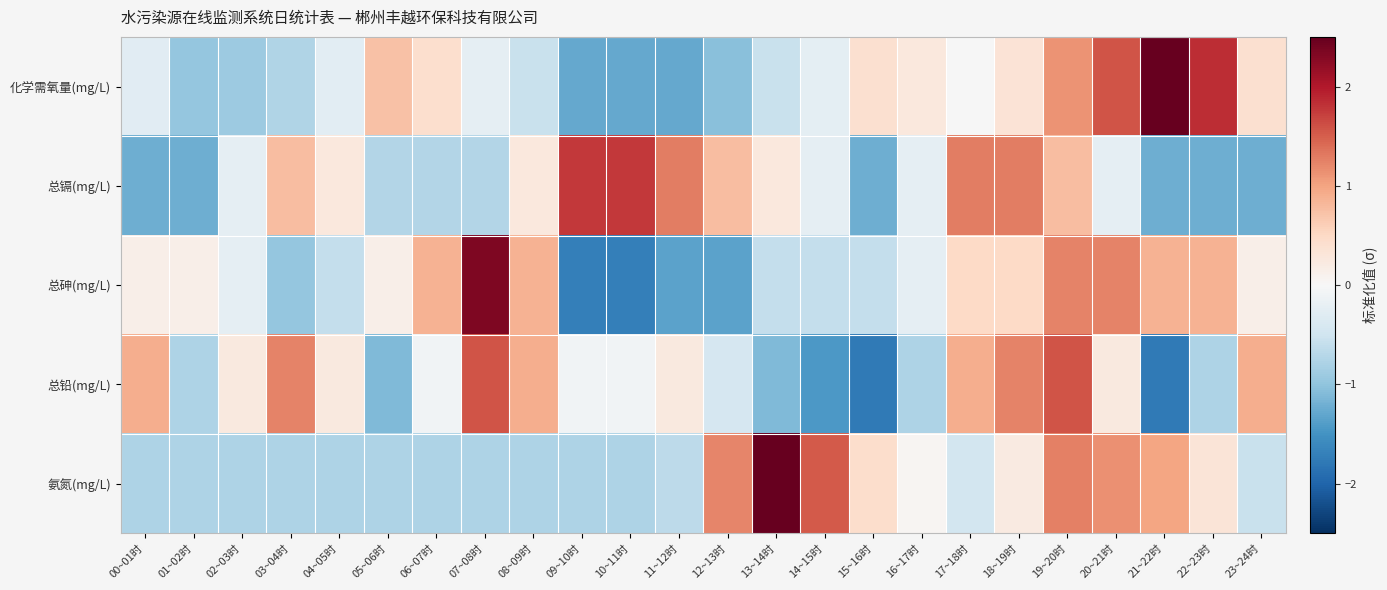

Reading left to right, what are all the values shown in this chart?

化学需氧量(mg/L): 00~01时=-0.3	01~02时=-1.0	02~03时=-0.9	03~04时=-0.7	04~05时=-0.3	05~06时=0.7	06~07时=0.4	07~08时=-0.2	08~09时=-0.6	09~10时=-1.3	10~11时=-1.3	11~12时=-1.3	12~13时=-1.0	13~14时=-0.6	14~15时=-0.2	15~16时=0.4	16~17时=0.3	17~18时=-0.0	18~19时=0.3	19~20时=1.1	20~21时=1.6	21~22时=2.5	22~23时=1.8	23~24时=0.4
总镉(mg/L): 00~01时=-1.2	01~02时=-1.2	02~03时=-0.2	03~04时=0.8	04~05时=0.3	05~06时=-0.7	06~07时=-0.7	07~08时=-0.7	08~09时=0.3	09~10时=1.8	10~11时=1.8	11~12时=1.3	12~13时=0.8	13~14时=0.3	14~15时=-0.2	15~16时=-1.2	16~17时=-0.2	17~18时=1.3	18~19时=1.3	19~20时=0.8	20~21时=-0.2	21~22时=-1.2	22~23时=-1.2	23~24时=-1.2
总砷(mg/L): 00~01时=0.1	01~02时=0.1	02~03时=-0.2	03~04时=-1.0	04~05时=-0.6	05~06时=0.1	06~07时=0.9	07~08时=2.3	08~09时=0.9	09~10时=-1.7	10~11时=-1.7	11~12时=-1.3	12~13时=-1.3	13~14时=-0.6	14~15时=-0.6	15~16时=-0.6	16~17时=-0.2	17~18时=0.5	18~19时=0.5	19~20时=1.2	20~21时=1.2	21~22时=0.9	22~23时=0.9	23~24时=0.1
总铅(mg/L): 00~01时=0.9	01~02时=-0.8	02~03时=0.2	03~04时=1.2	04~05时=0.2	05~06时=-1.1	06~07时=-0.1	07~08时=1.6	08~09时=0.9	09~10时=-0.1	10~11时=-0.1	11~12时=0.2	12~13时=-0.4	13~14时=-1.1	14~15时=-1.4	15~16时=-1.8	16~17时=-0.8	17~18时=0.9	18~19时=1.2	19~20时=1.6	20~21时=0.2	21~22时=-1.8	22~23时=-0.8	23~24时=0.9
氨氮(mg/L): 00~01时=-0.8	01~02时=-0.8	02~03时=-0.8	03~04时=-0.8	04~05时=-0.8	05~06时=-0.8	06~07时=-0.8	07~08时=-0.8	08~09时=-0.8	09~10时=-0.8	10~11时=-0.8	11~12时=-0.7	12~13时=1.2	13~14时=2.9	14~15时=1.5	15~16时=0.4	16~17时=0.0	17~18时=-0.5	18~19时=0.2	19~20时=1.3	20~21时=1.1	21~22时=1.0	22~23时=0.3	23~24时=-0.5